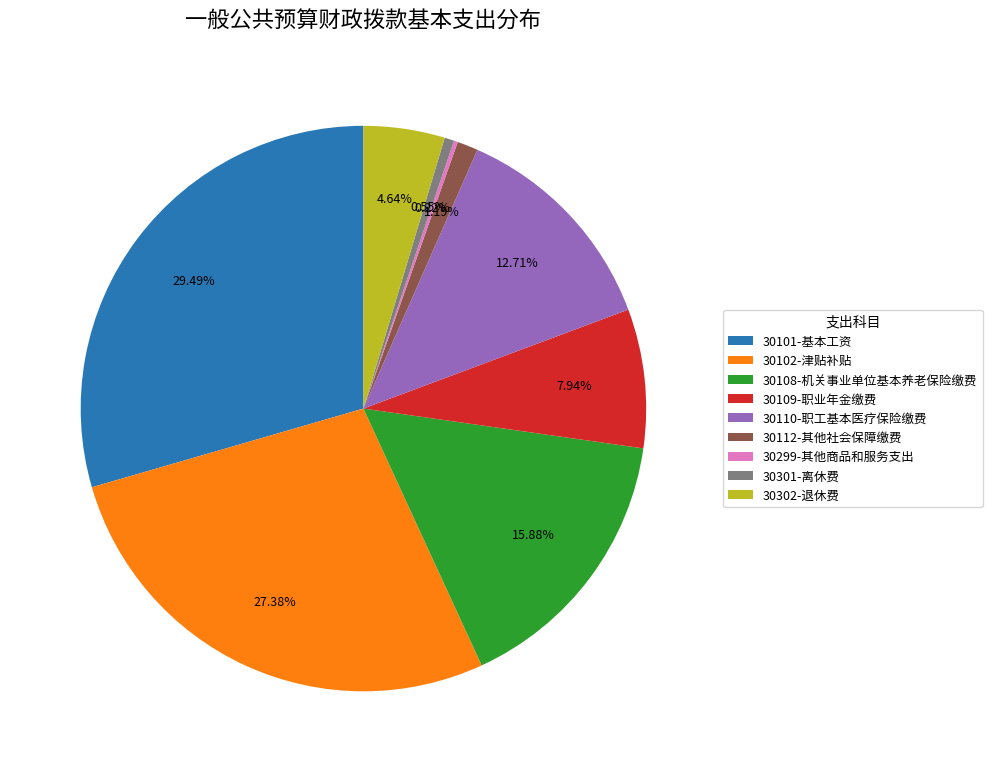

What percentage is the 30102-津贴补贴 slice, to the nearest percent?

27%